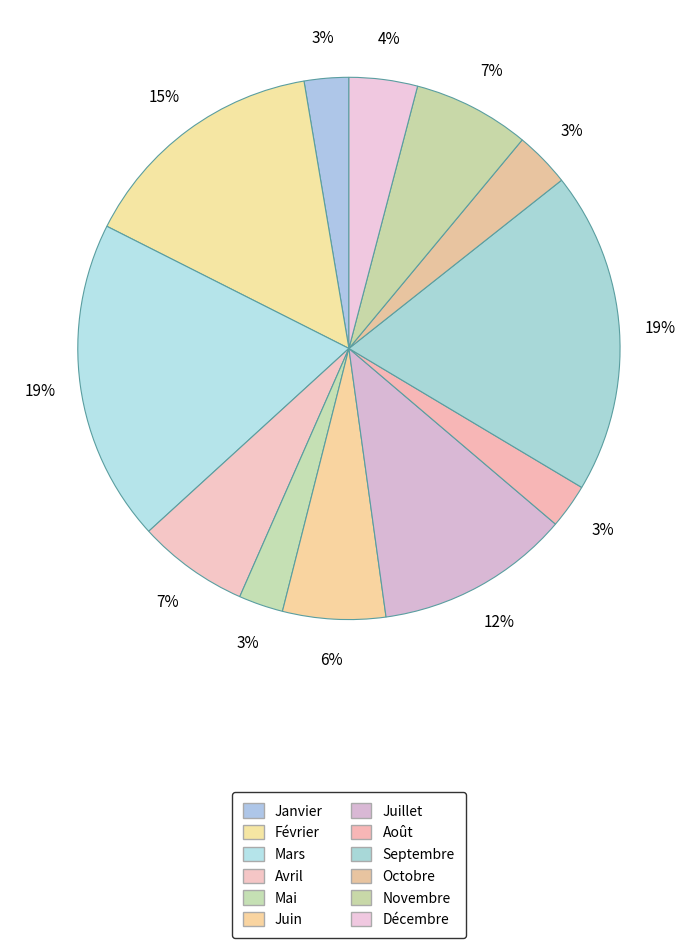

Is it true that Avril is 7% of the pie?

True